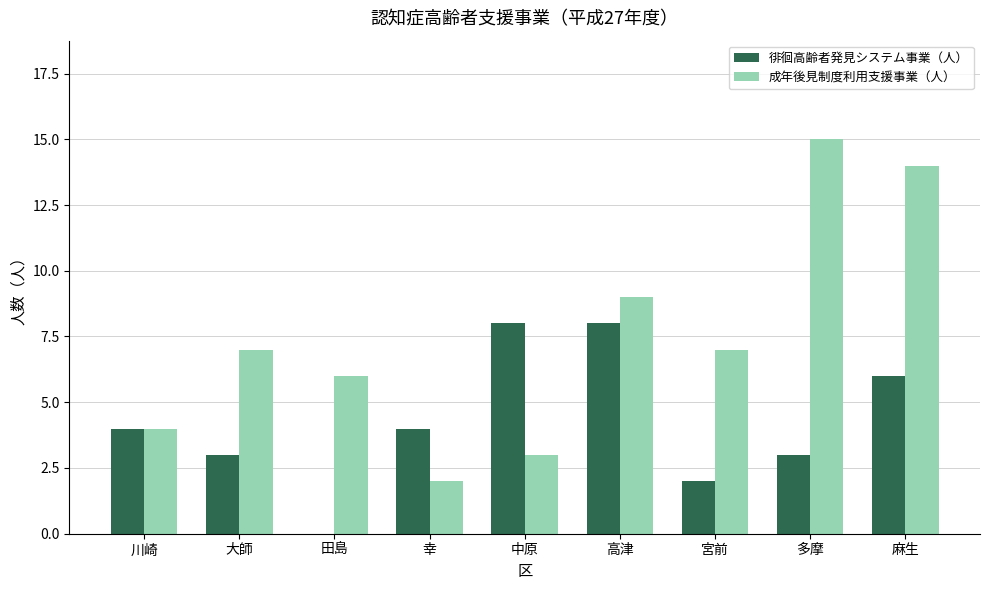

Between 田島 and 多摩, which series saw the biggest shift?

成年後見制度利用支援事業（人）